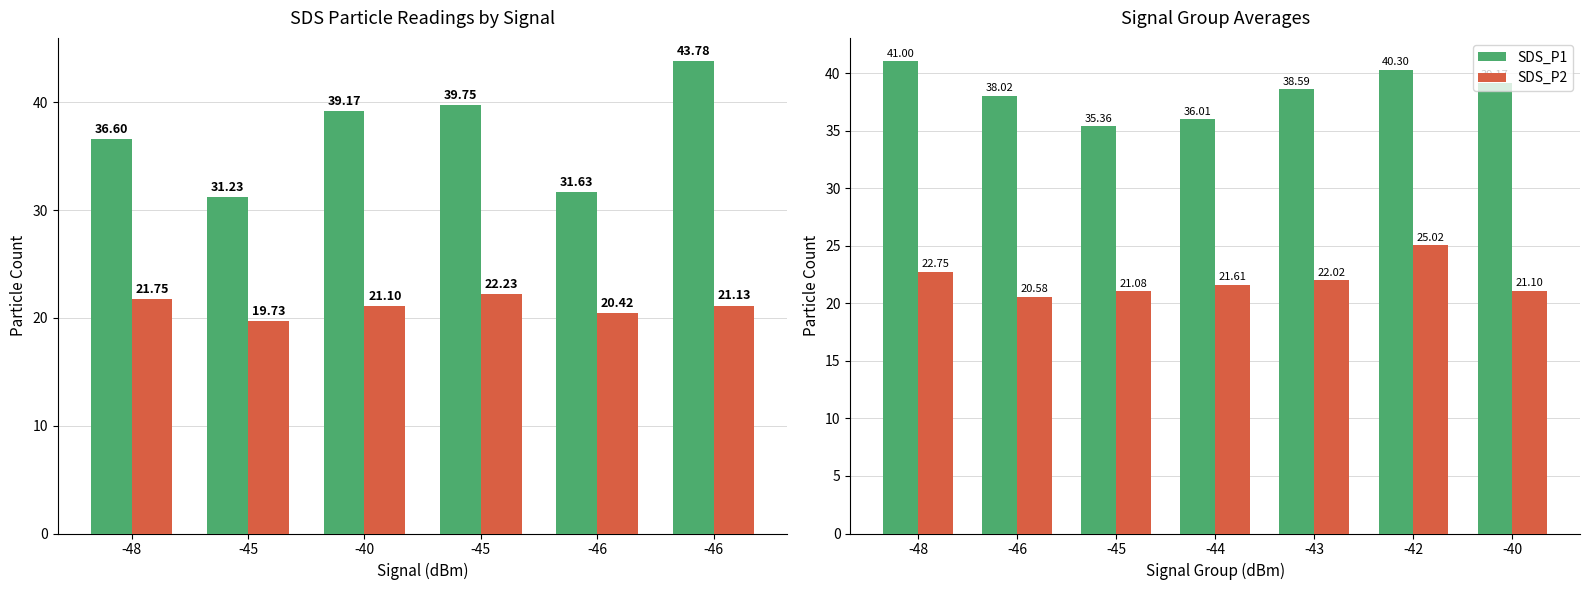

What is the total value across all series at -48?

63.8